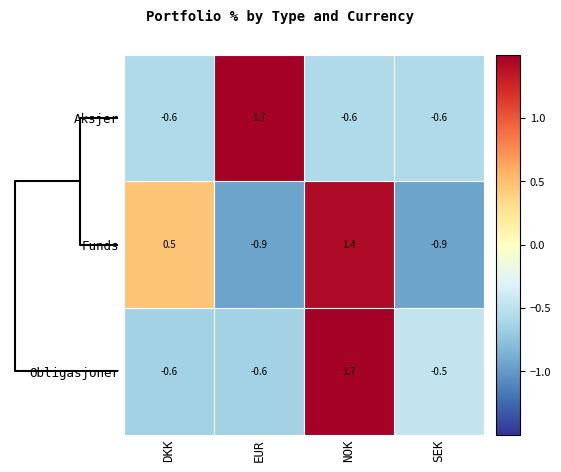

Reading left to right, extract all data points from this chart.

Aksjer: DKK=-0.6	EUR=1.7	NOK=-0.6	SEK=-0.6
Funds: DKK=0.5	EUR=-0.9	NOK=1.4	SEK=-0.9
Obligasjoner: DKK=-0.6	EUR=-0.6	NOK=1.7	SEK=-0.5